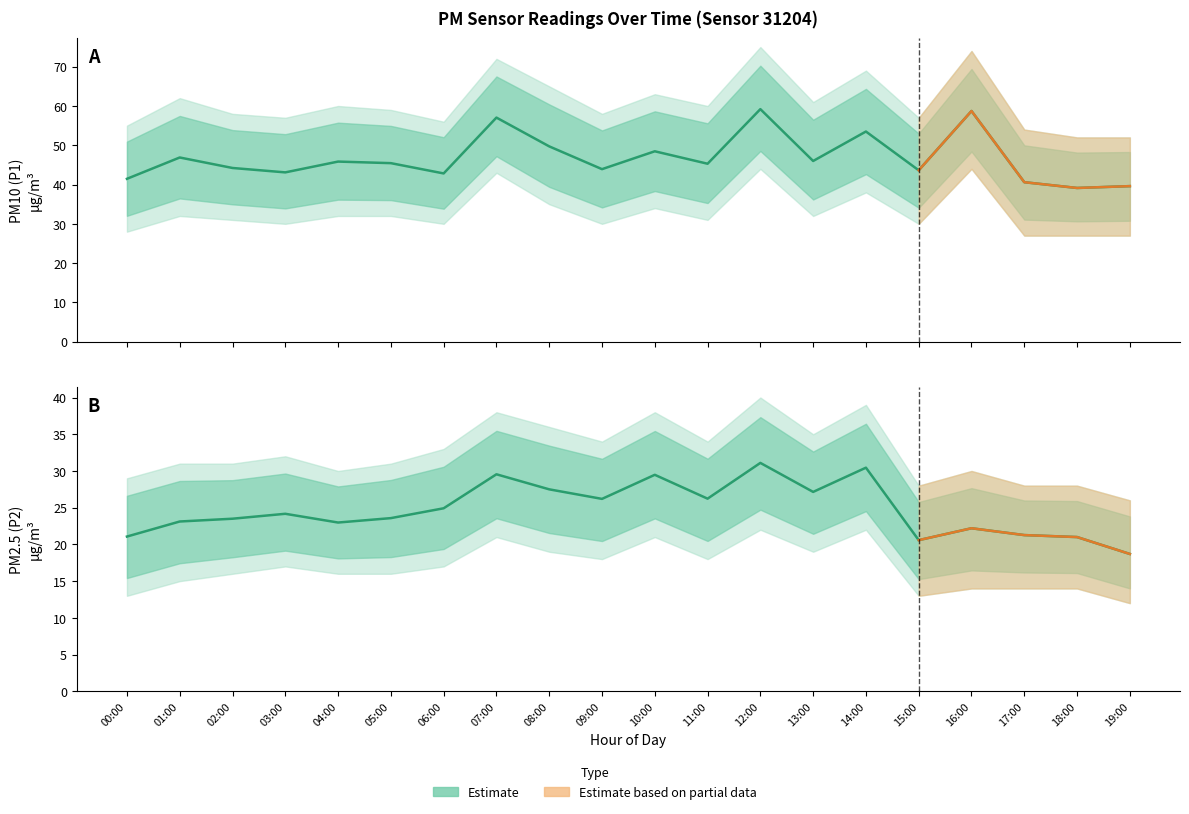

Where is the first local maximum for P2?

03:00